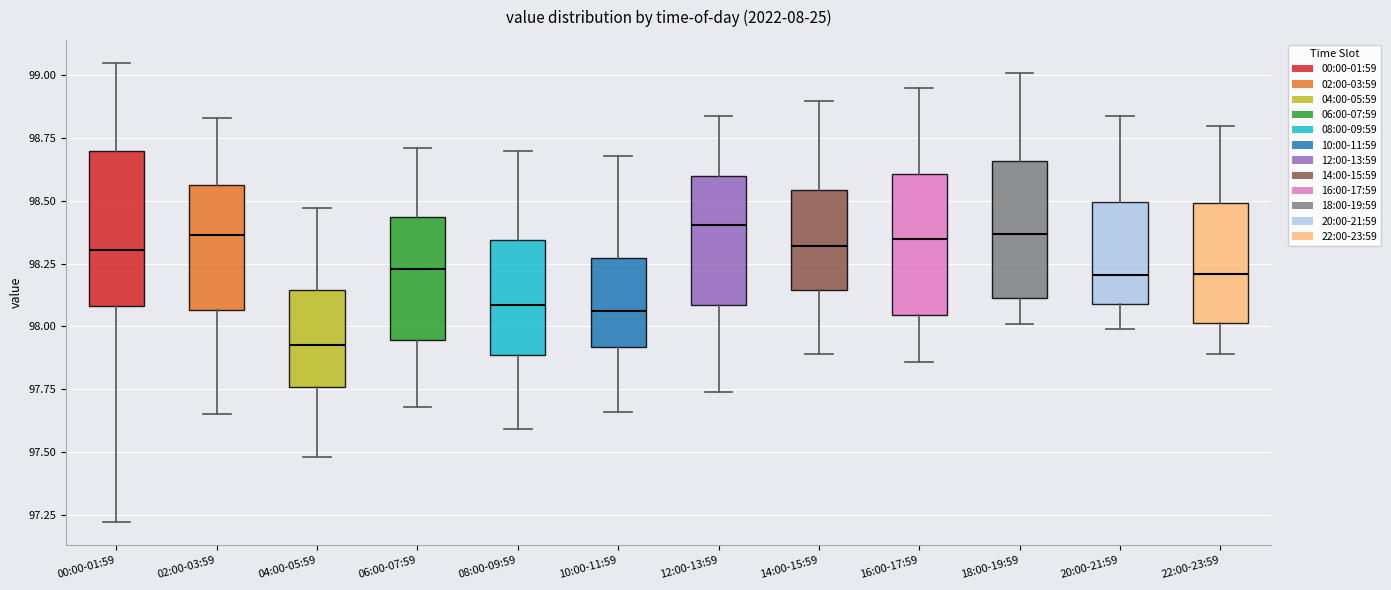

Reading left to right, read every box against the y-axis: the position of its median line, the range the box covers, and the ends of its whiskers. The values are not printed on the chart, so give them approximately, as read against the axis.

00:00-01:59: median 98.30, box 98.10 to 98.70, whiskers 97.20 to 99.05
02:00-03:59: median 98.35, box 98.05 to 98.55, whiskers 97.65 to 98.85
04:00-05:59: median 97.95, box 97.75 to 98.15, whiskers 97.50 to 98.45
06:00-07:59: median 98.25, box 97.95 to 98.45, whiskers 97.70 to 98.70
08:00-09:59: median 98.10, box 97.90 to 98.35, whiskers 97.60 to 98.70
10:00-11:59: median 98.05, box 97.90 to 98.25, whiskers 97.65 to 98.70
12:00-13:59: median 98.40, box 98.10 to 98.60, whiskers 97.75 to 98.85
14:00-15:59: median 98.30, box 98.15 to 98.55, whiskers 97.90 to 98.90
16:00-17:59: median 98.35, box 98.05 to 98.60, whiskers 97.85 to 98.95
18:00-19:59: median 98.35, box 98.10 to 98.65, whiskers 98.00 to 99.00
20:00-21:59: median 98.20, box 98.10 to 98.50, whiskers 98.00 to 98.85
22:00-23:59: median 98.20, box 98.00 to 98.50, whiskers 97.90 to 98.80